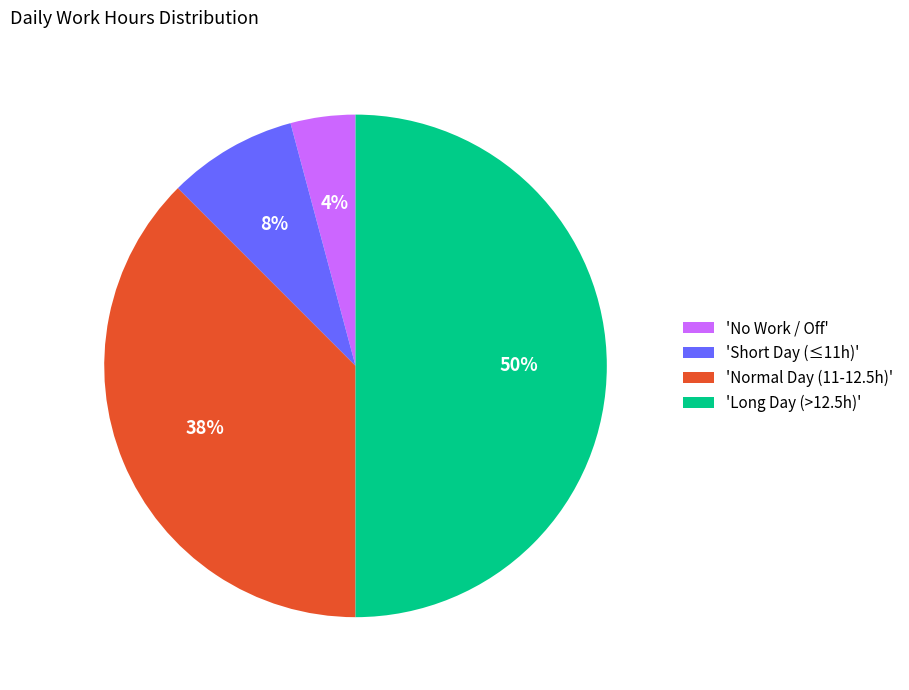

Between 'Normal Day (11-12.5h)' and 'No Work / Off', which is larger?

'Normal Day (11-12.5h)'